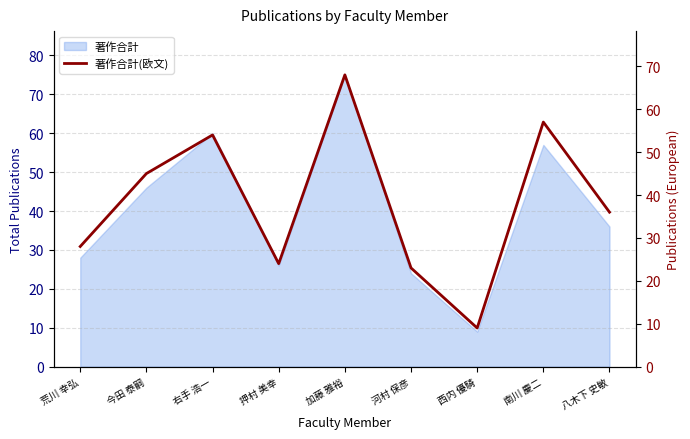

What is the label of the 3rd point from the right?

西内 優騎